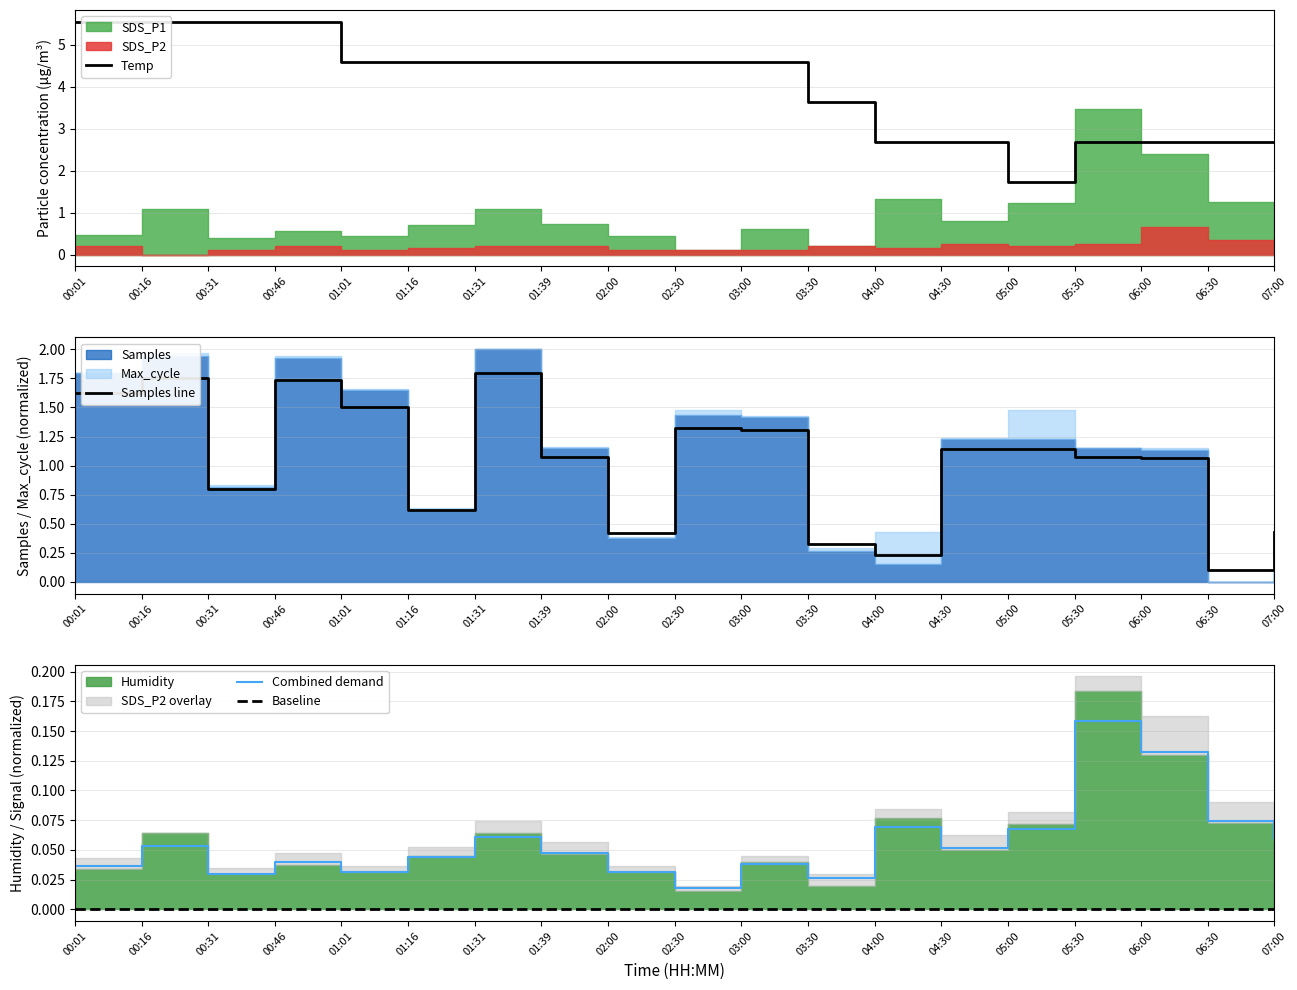

Rank the series by their maximum value, from lowest to highest.

Baseline, Combined demand, Samples line, Temp